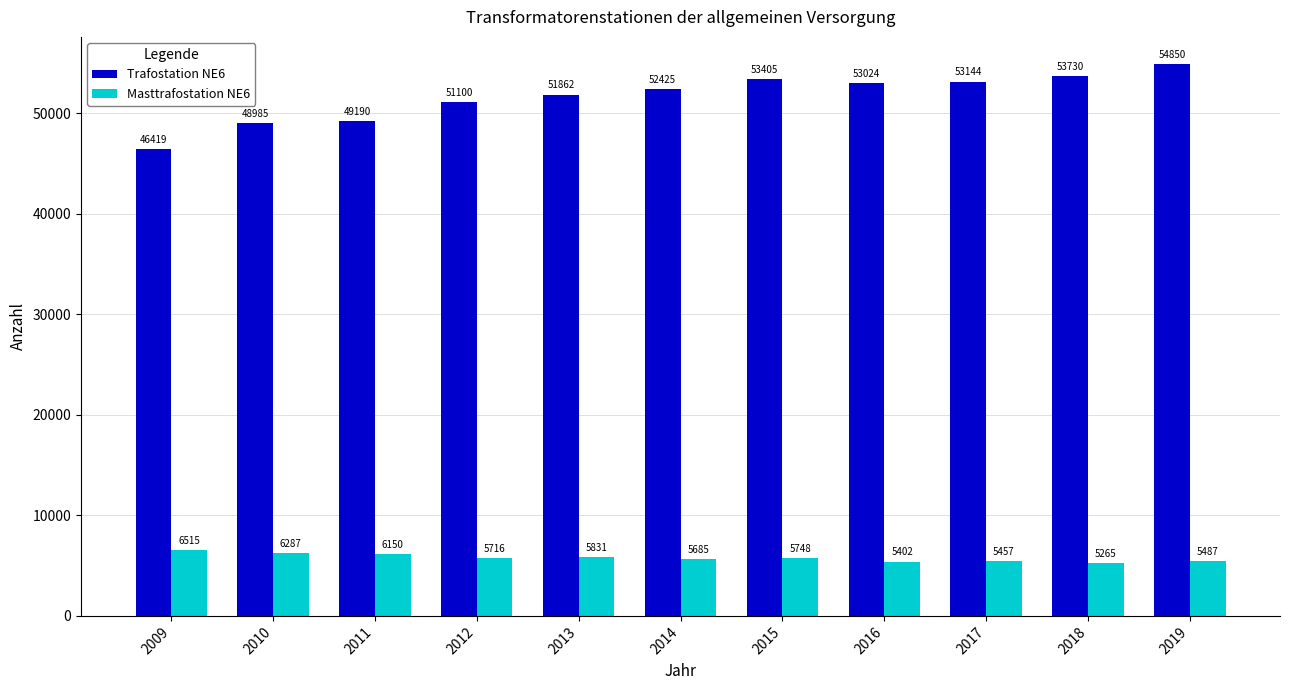

At which category is the sum across all series the highest?

2019